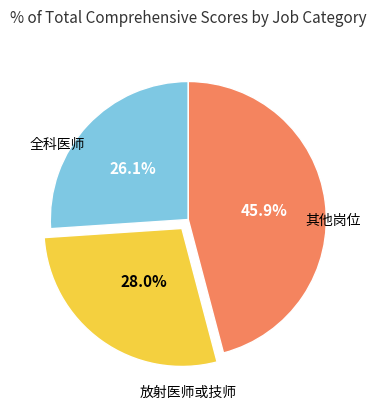

How many slices are in this pie chart?

3